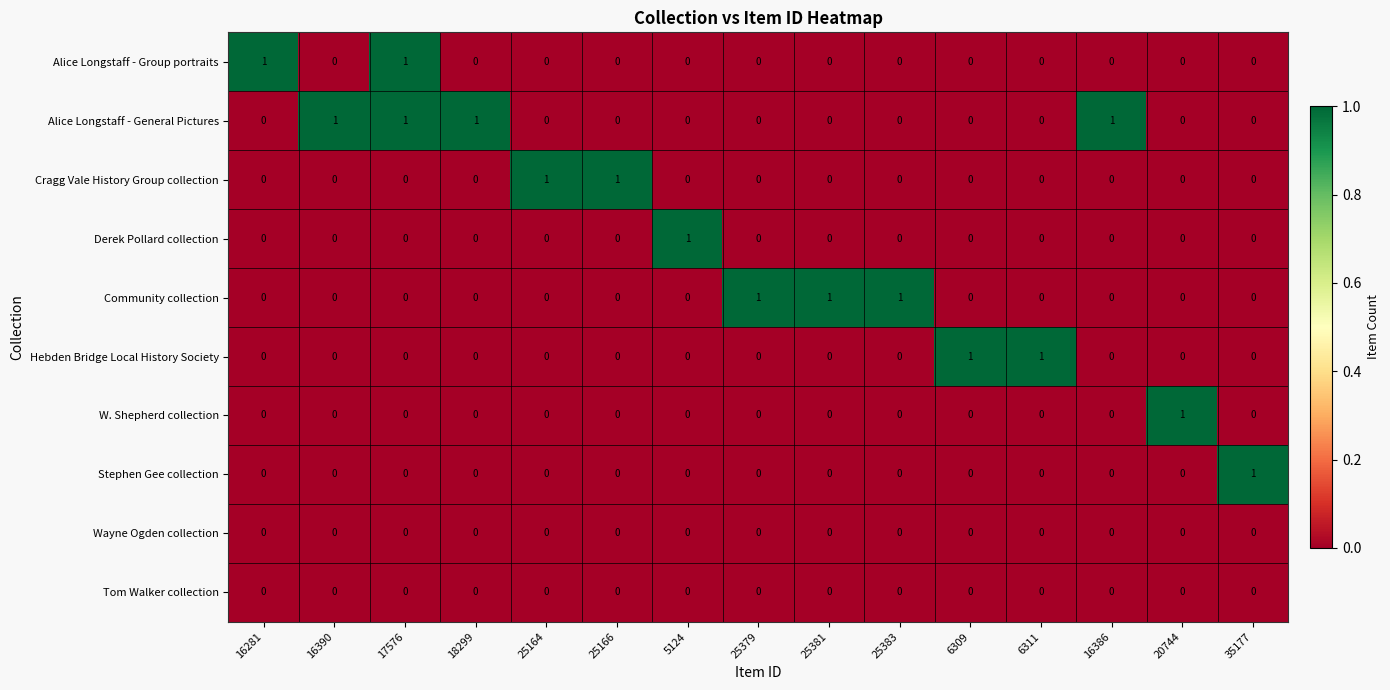

What is the sum of all Alice Longstaff - General Pictures values?

4